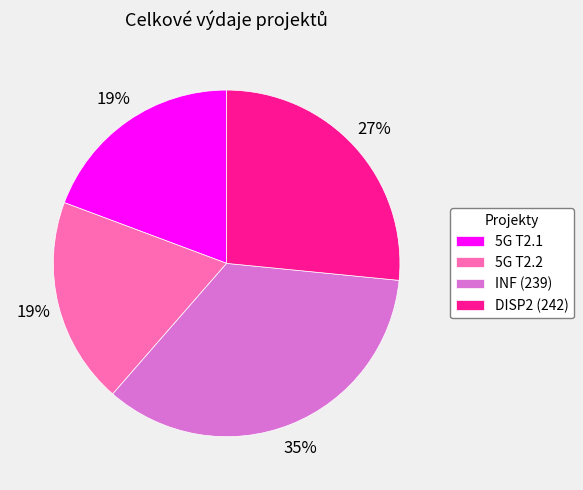

True or false: DISP2 (242) accounts for 33% of the total.

False